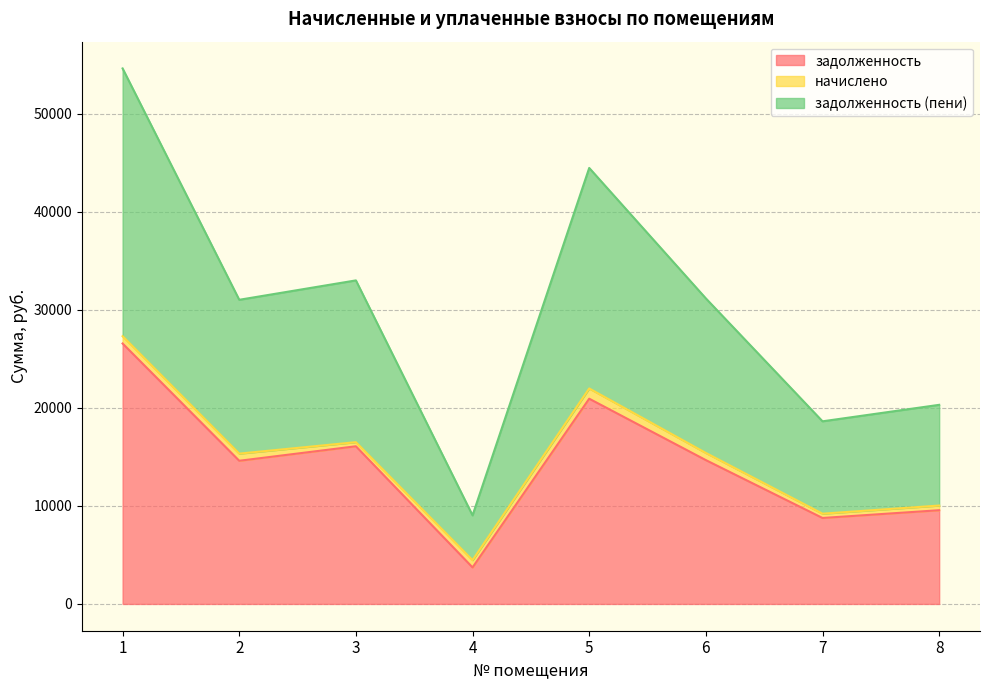

True or false: задолженность (пени) has a value of 54647.3 at 1.

True